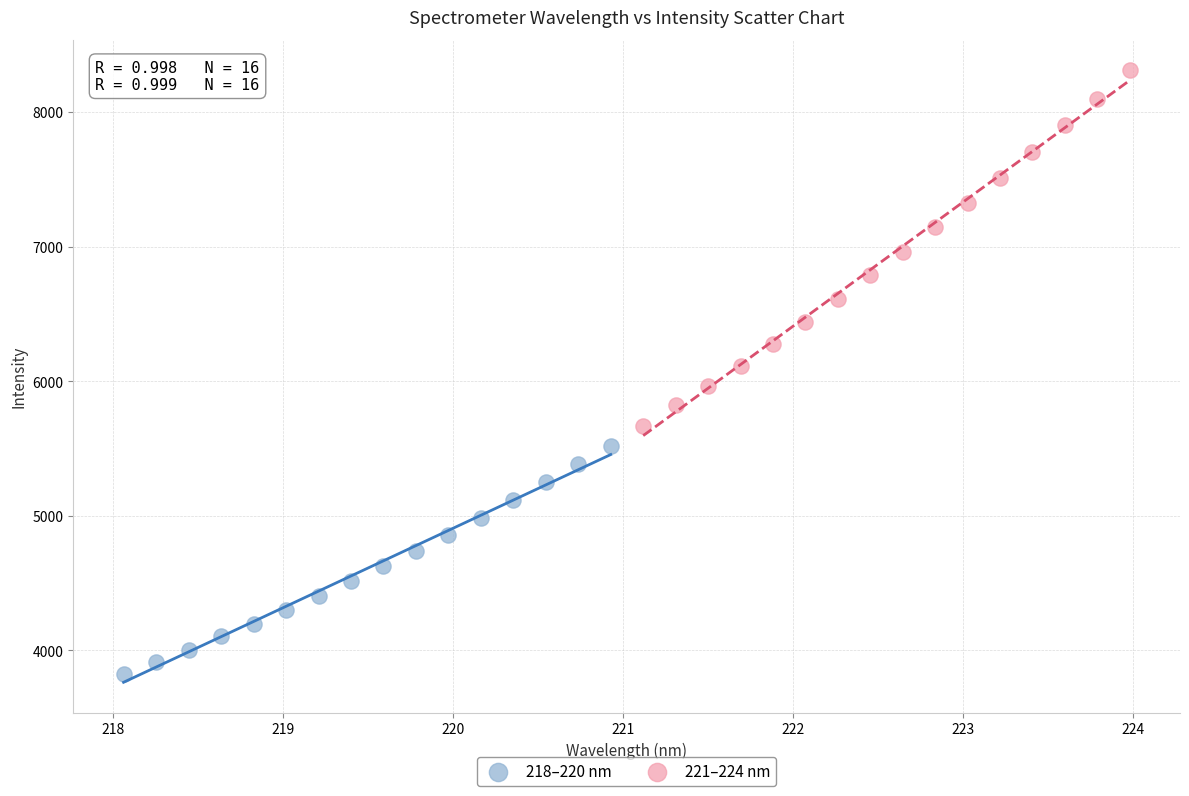

Which series has the largest Y range (max minus min)?

221–224 nm